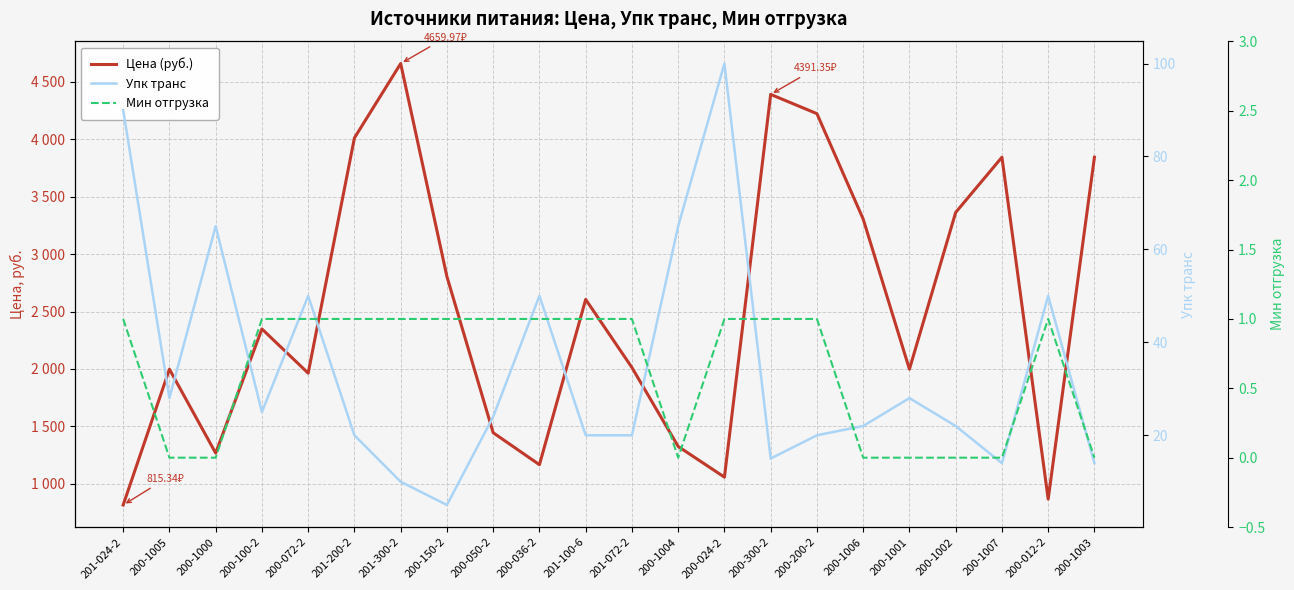

What is the sum of the Упк транс values at 200-1001 and 200-100-2?

53.0